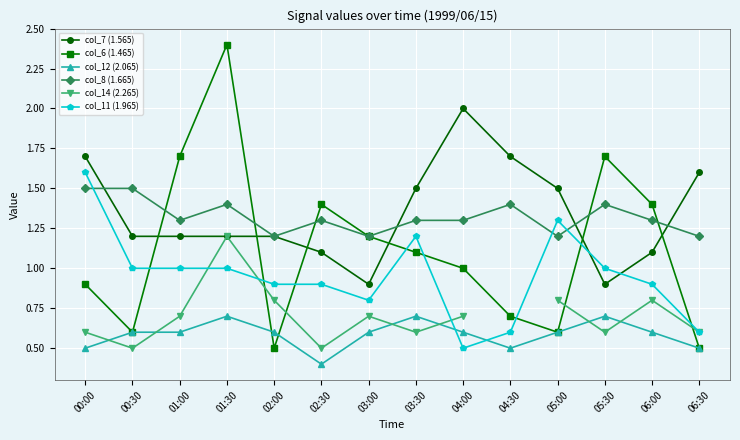

What is the sum of the col_7 (1.565) values at 06:30 and 03:00?

2.5